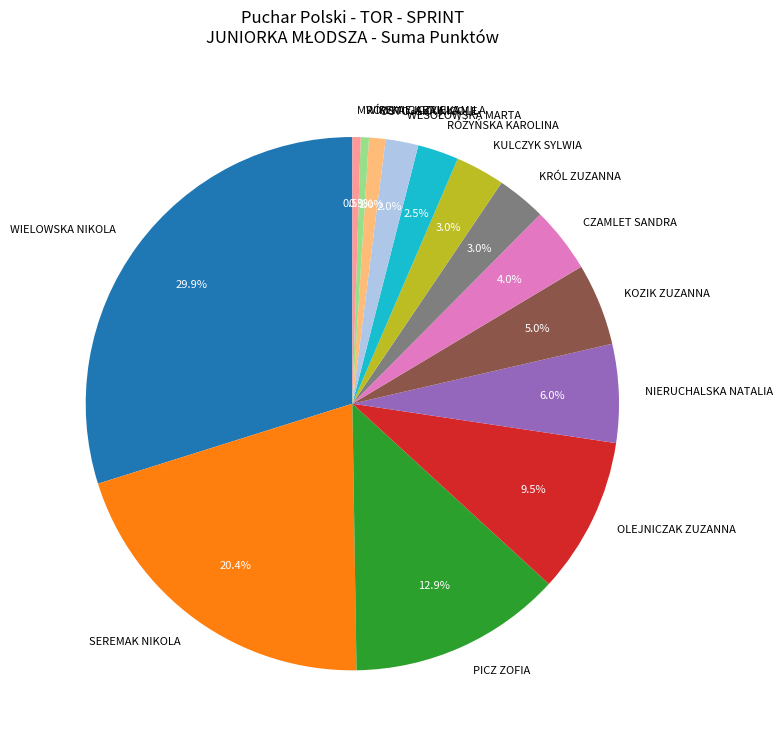

Does any single category account for the majority?

No